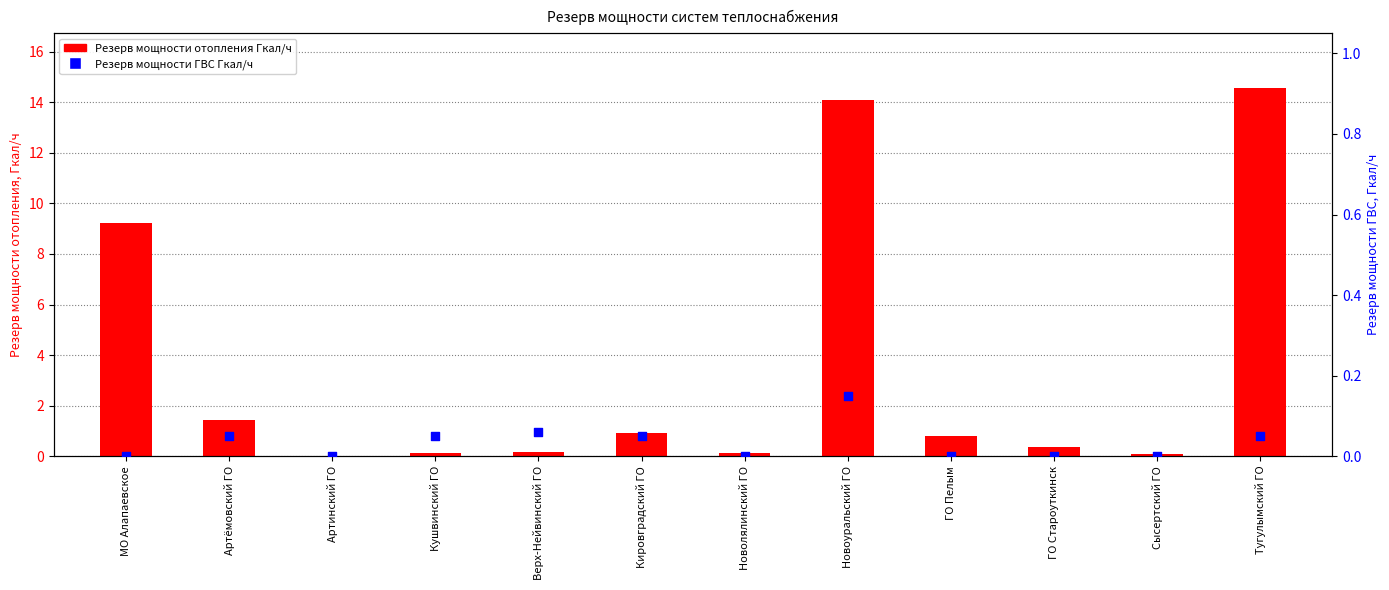

At how many categories does at least one series exceed 3?

3